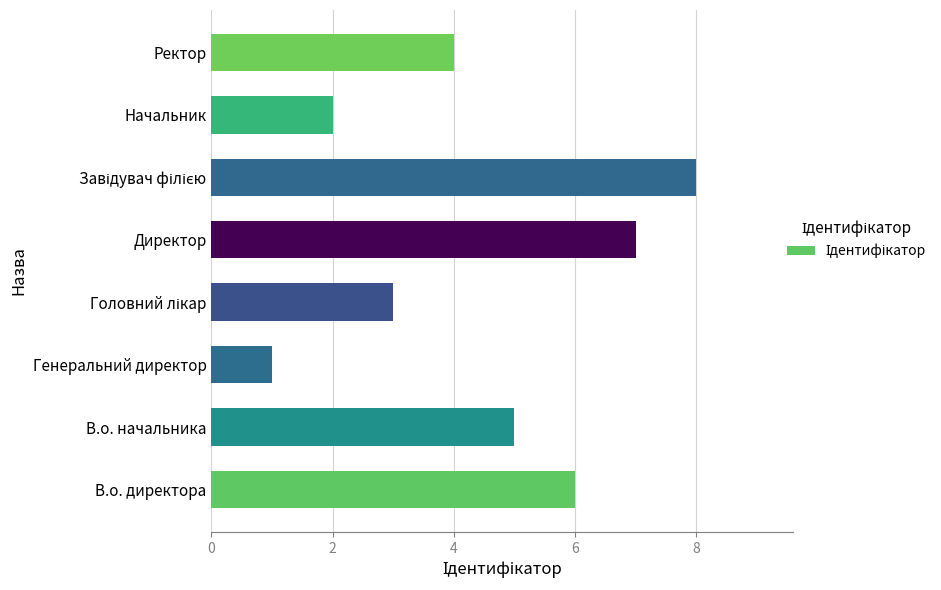

Reading top to bottom, what are all the values shown in this chart?

4	2	8	7	3	1	5	6